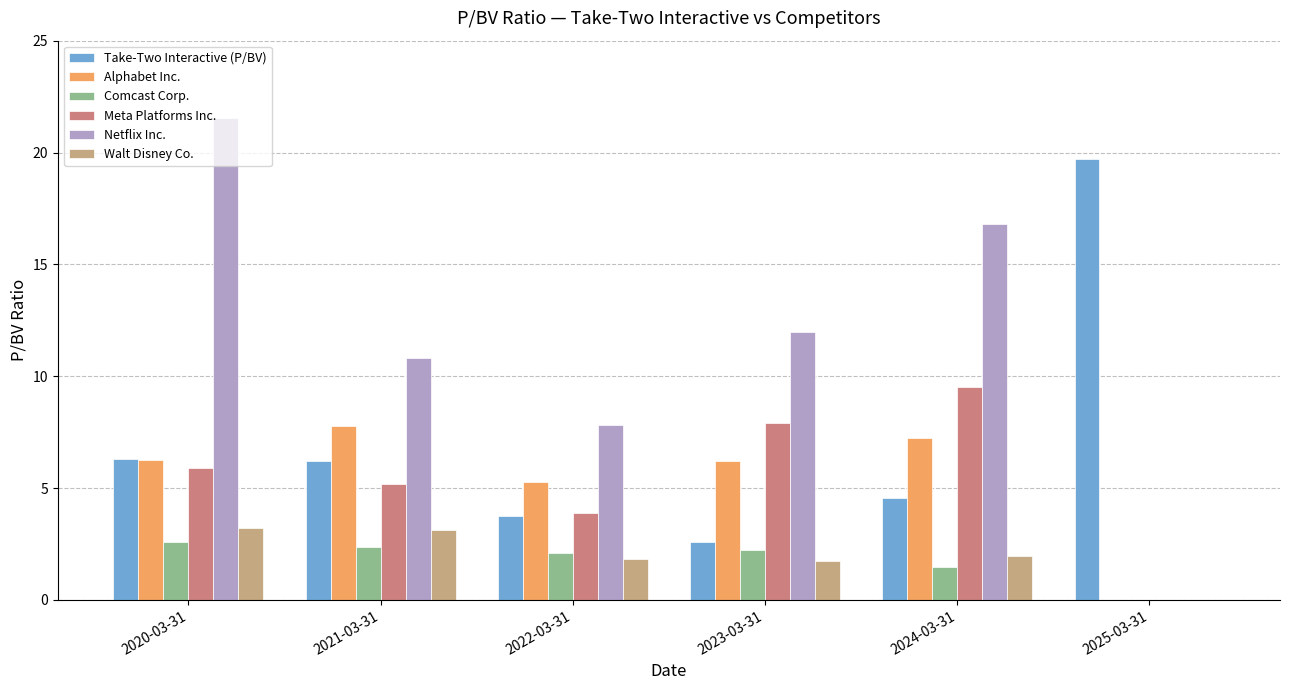

Between 2021-03-31 and 2025-03-31, which series saw the biggest shift?

Take-Two Interactive (P/BV)